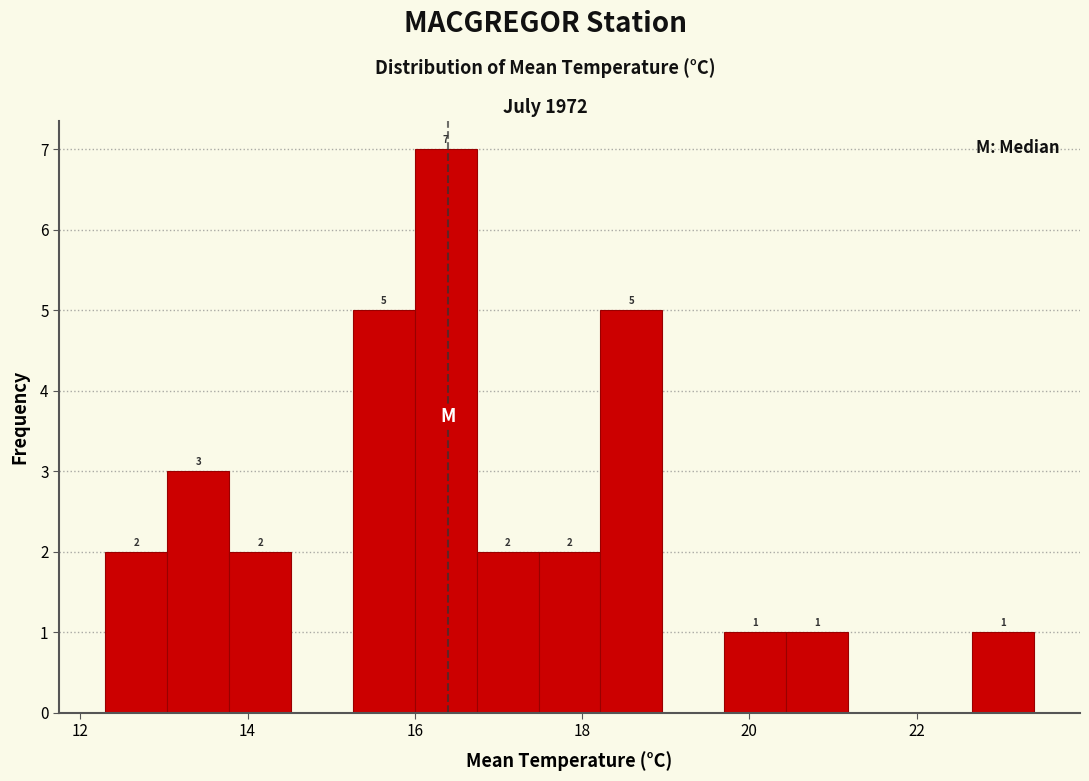

Read against the x-axis, roughly where is the centre of the tallest bar?

16.4